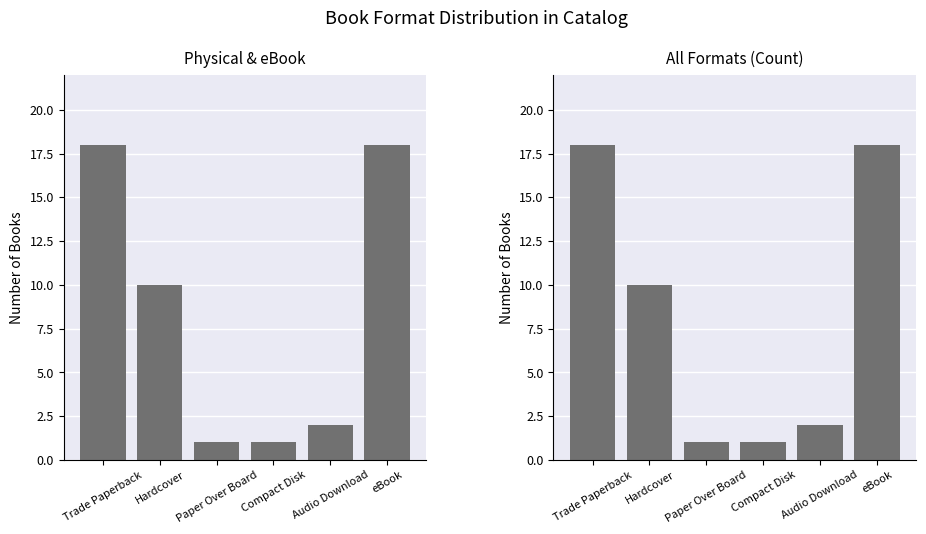

Which series has the largest total across all categories?

Physical & eBook